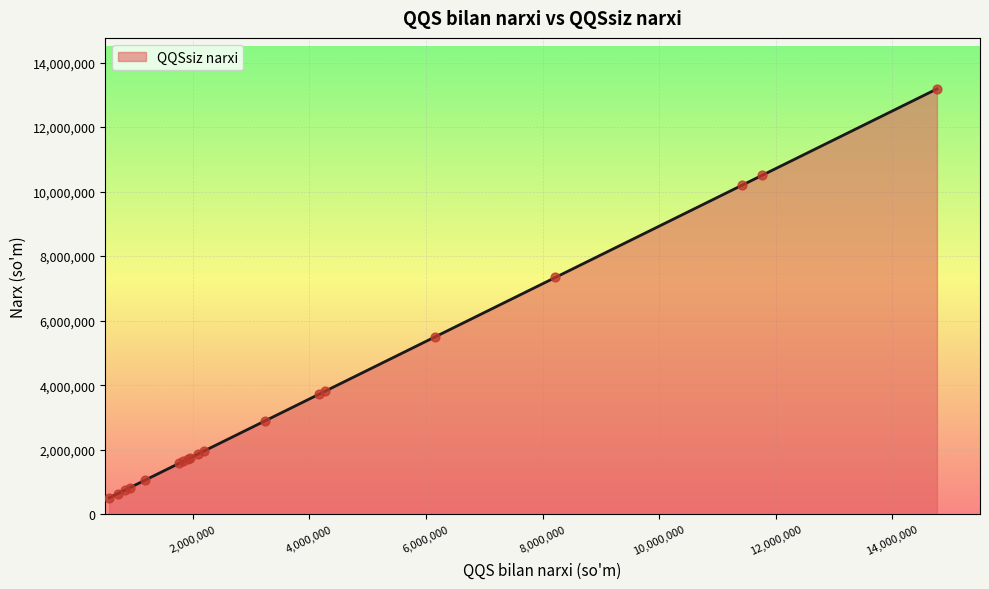

What is the minimum value shown in the chart?

508000